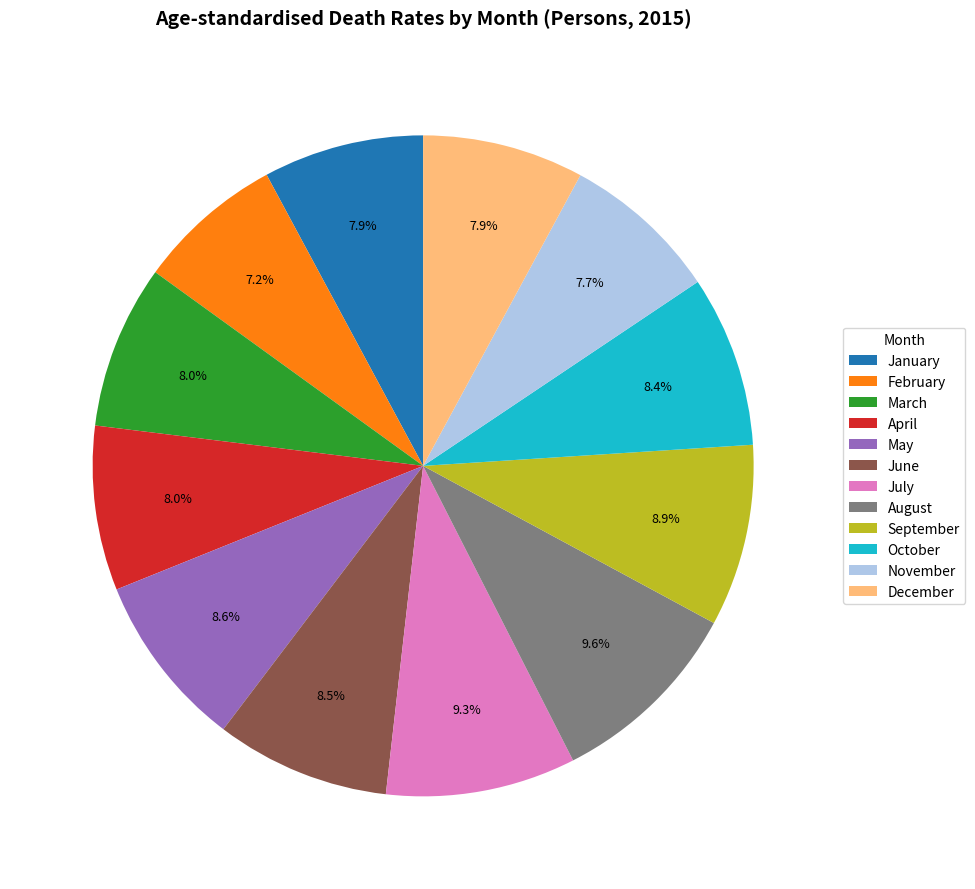

Is it true that October is 8% of the pie?

True